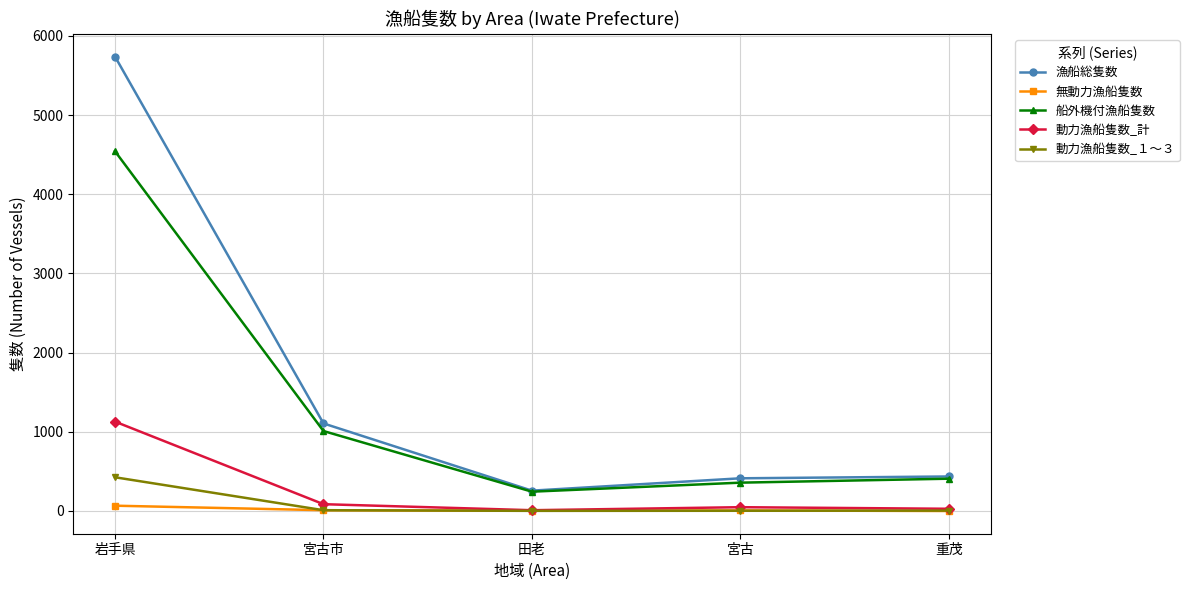

List the series in order of their peak value, lowest first.

無動力漁船隻数, 動力漁船隻数_１～３, 動力漁船隻数_計, 船外機付漁船隻数, 漁船総隻数